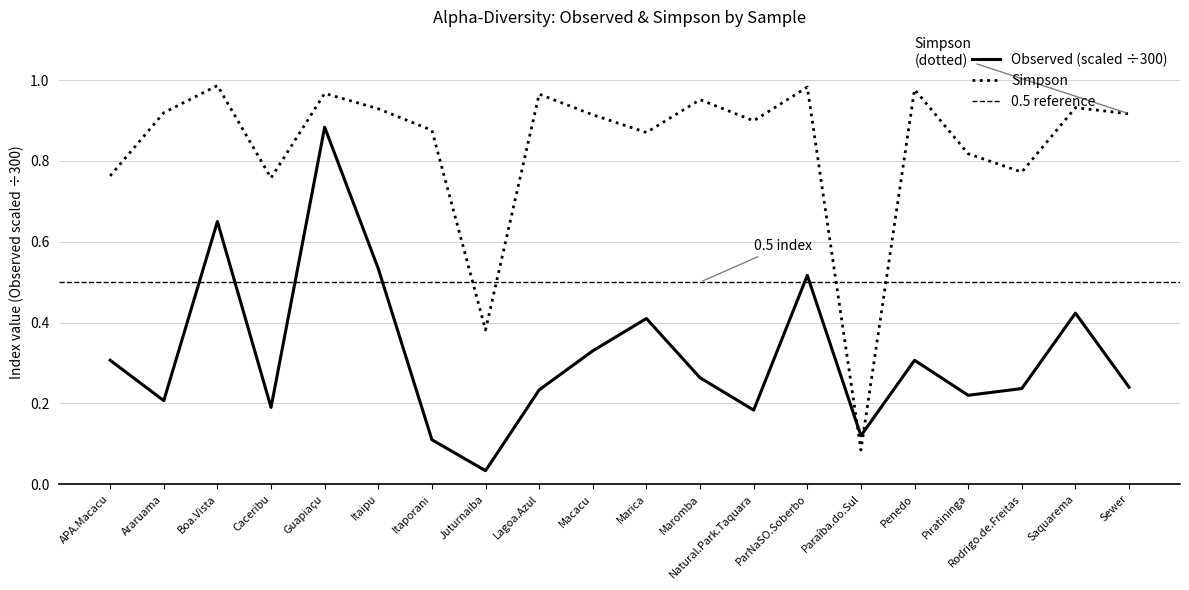

True or false: Observed has more than 1 interior local peaks.

True